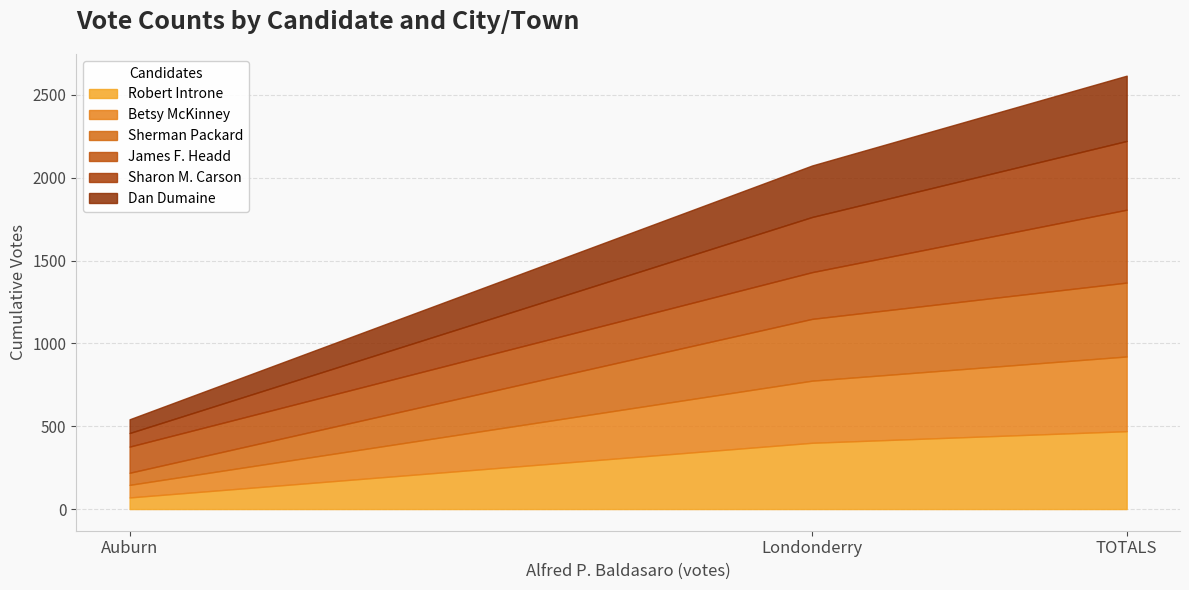

What is the value of the Robert Introne point at the 3rd from the left?

470